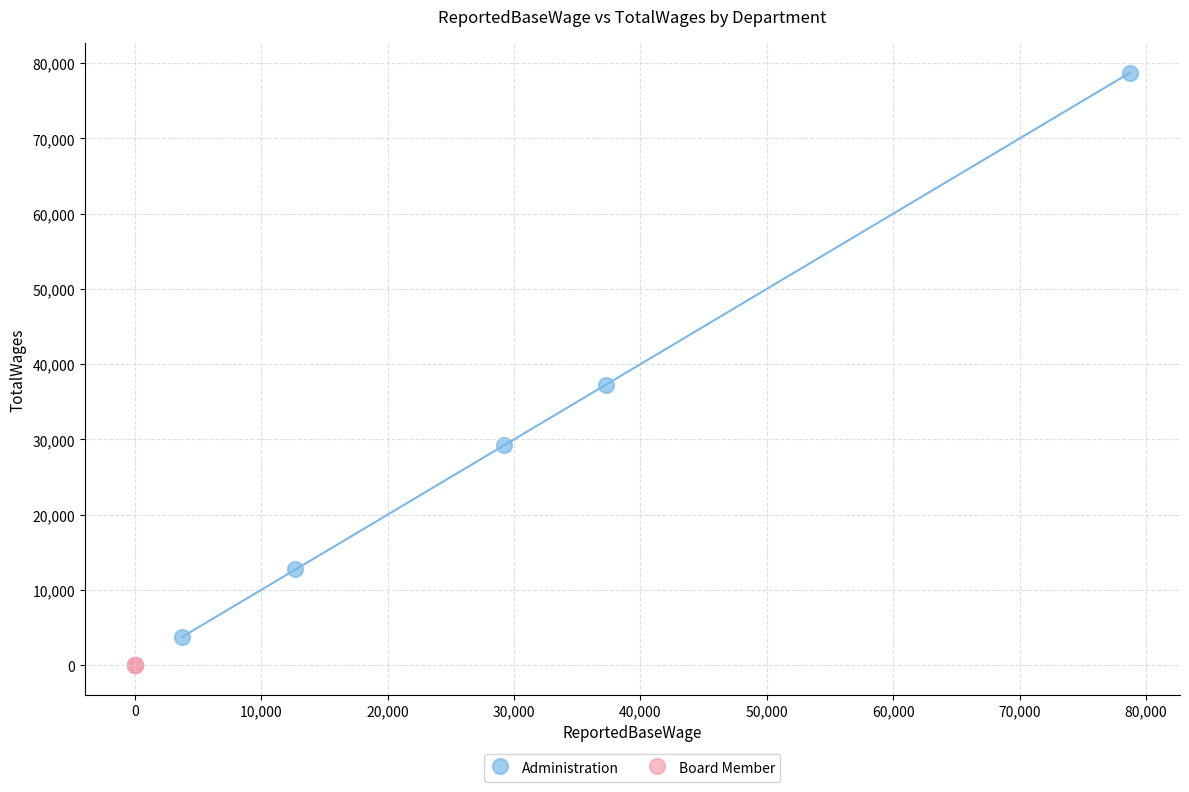

Which series contains the highest Y value?

Administration